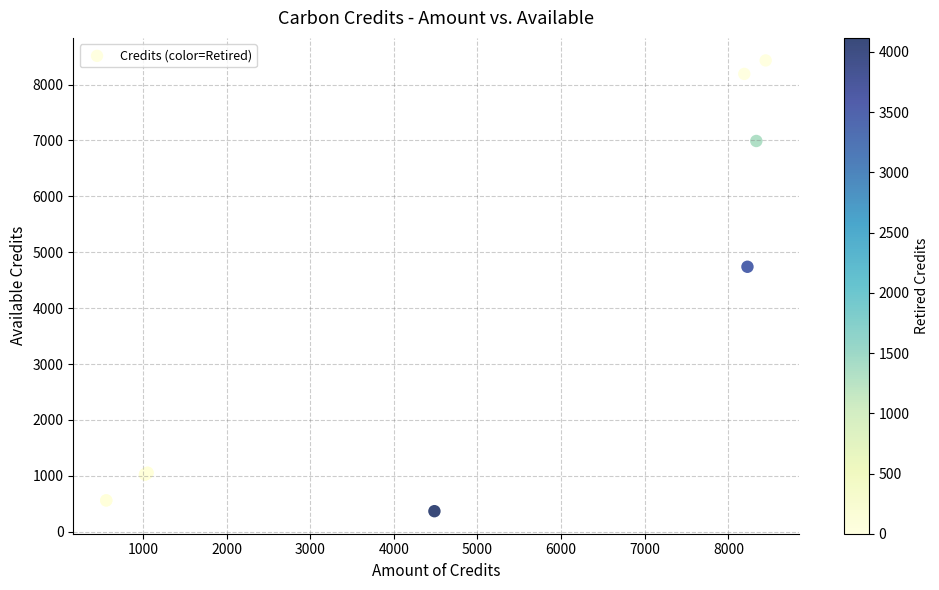

What Y value in the scatter plot is closest to 4399?

4740